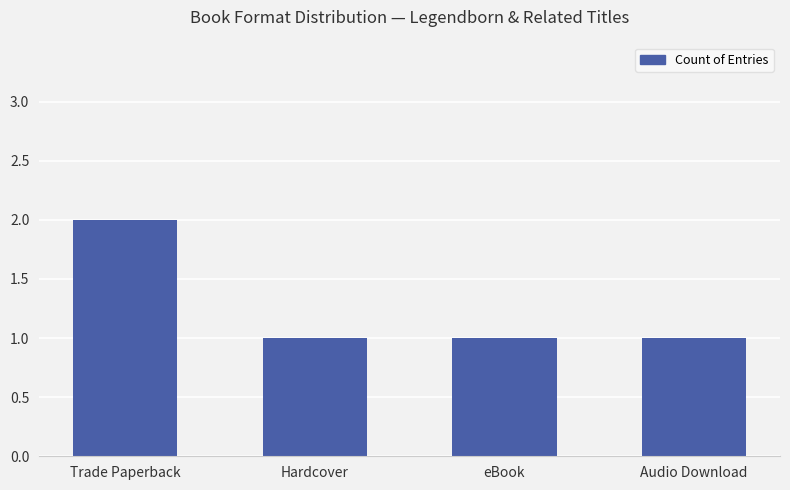

True or false: the data shows 1 at Hardcover.

True